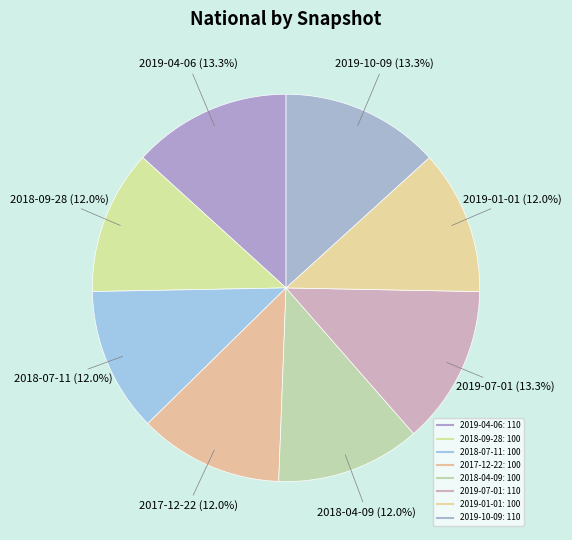

What portion of the pie excludes 2019-10-09?

86.7%